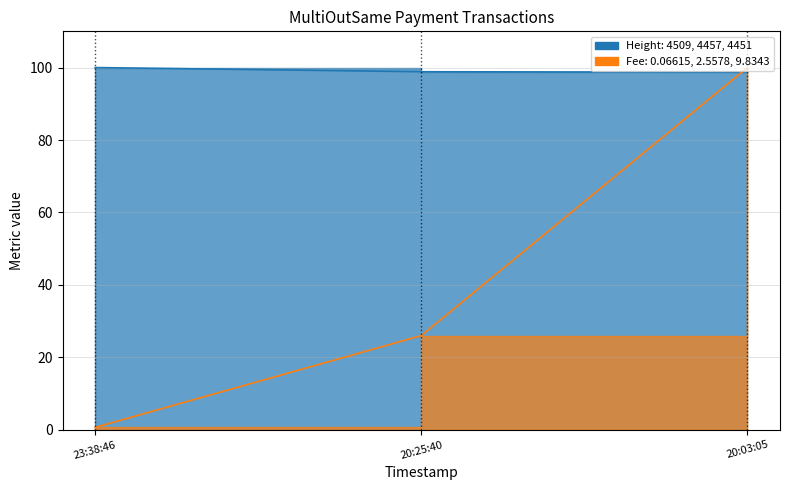

What position from the right is 20:03:05?

1